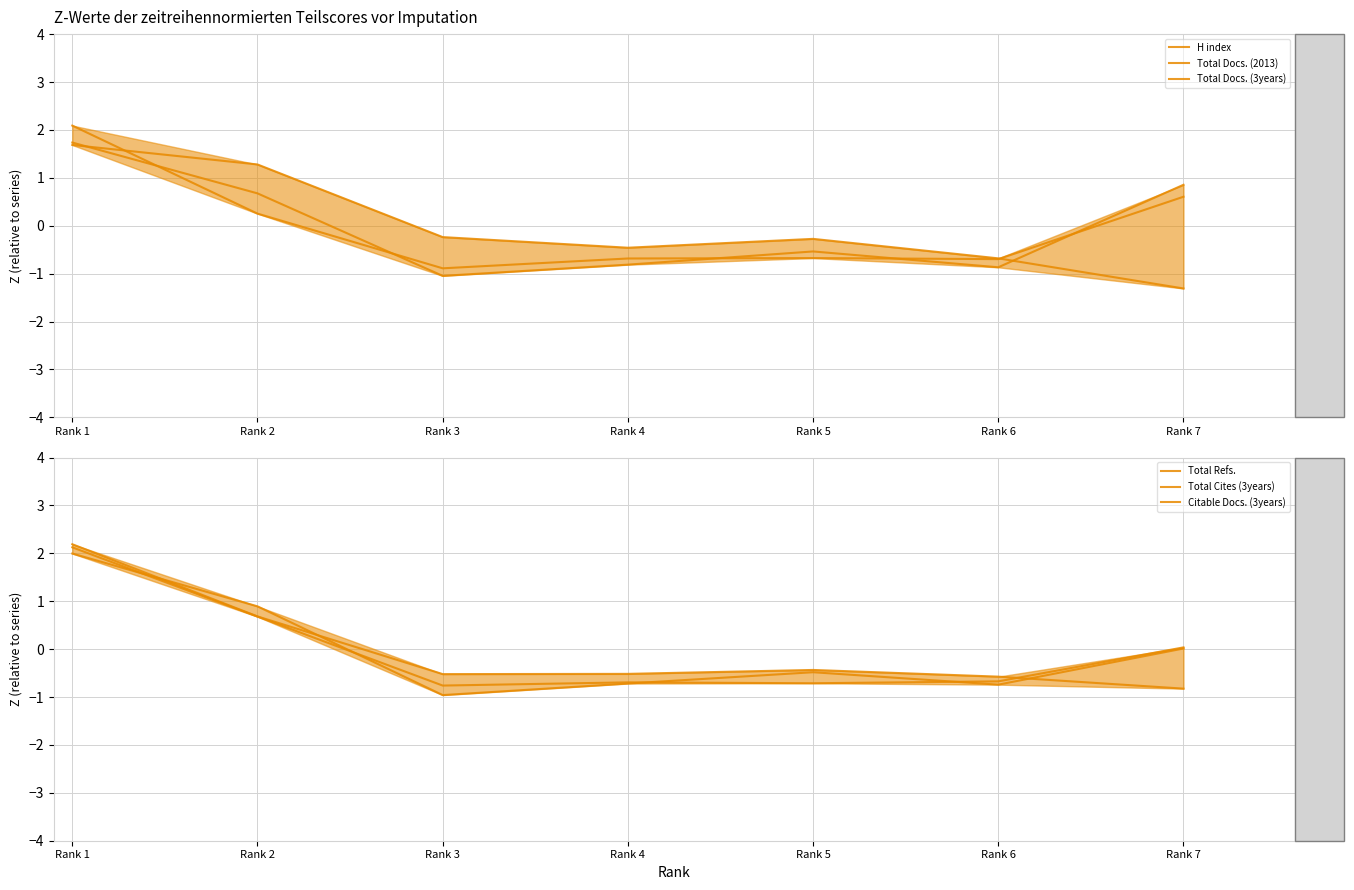

Does the chart have visible grid lines?

Yes